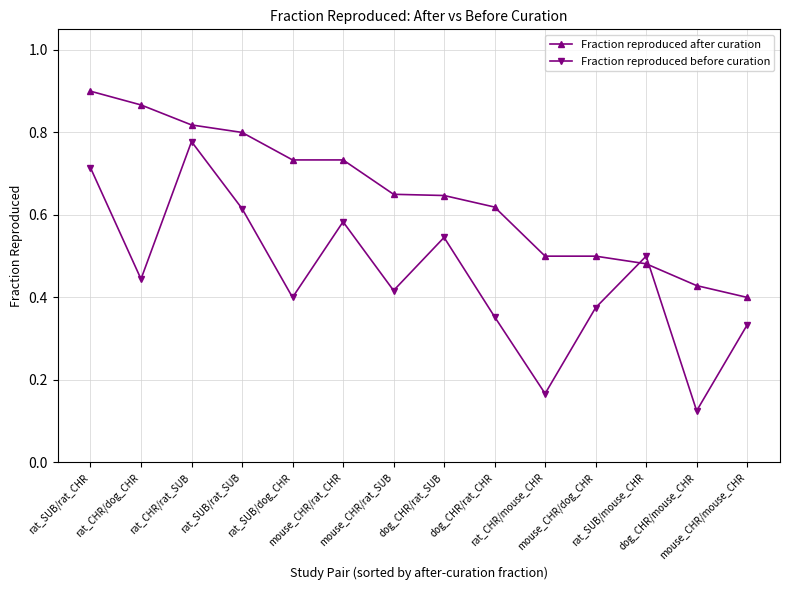

At which category does Fraction reproduced before curation reach its first local peak?

rat_CHR/rat_SUB